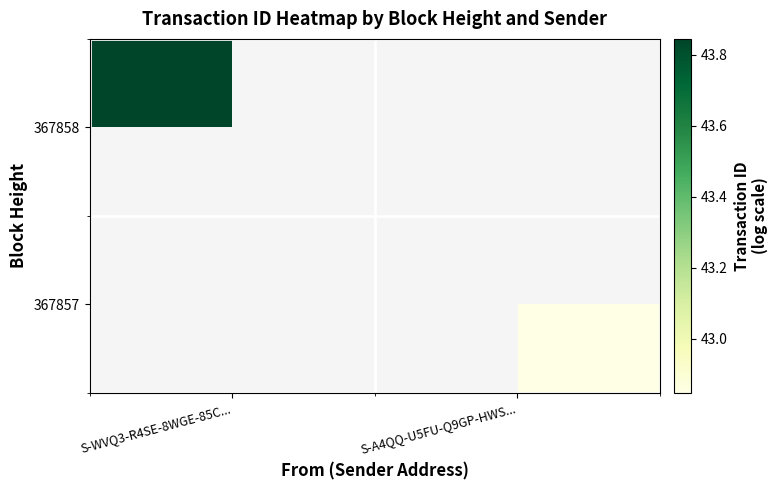

How many distinct data groups are displayed?

2